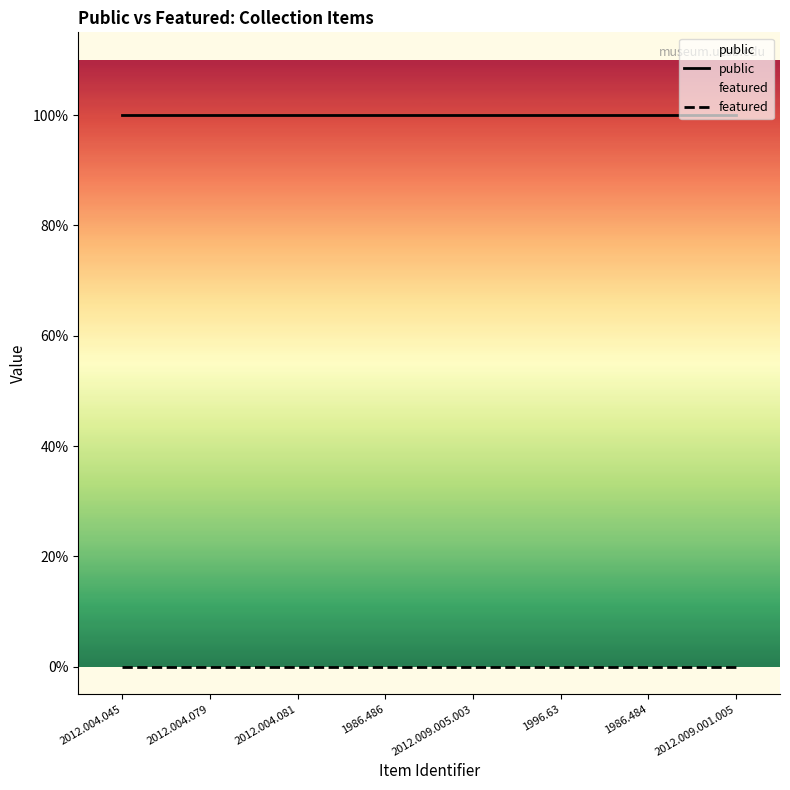

True or false: public and featured cross at least once.

False